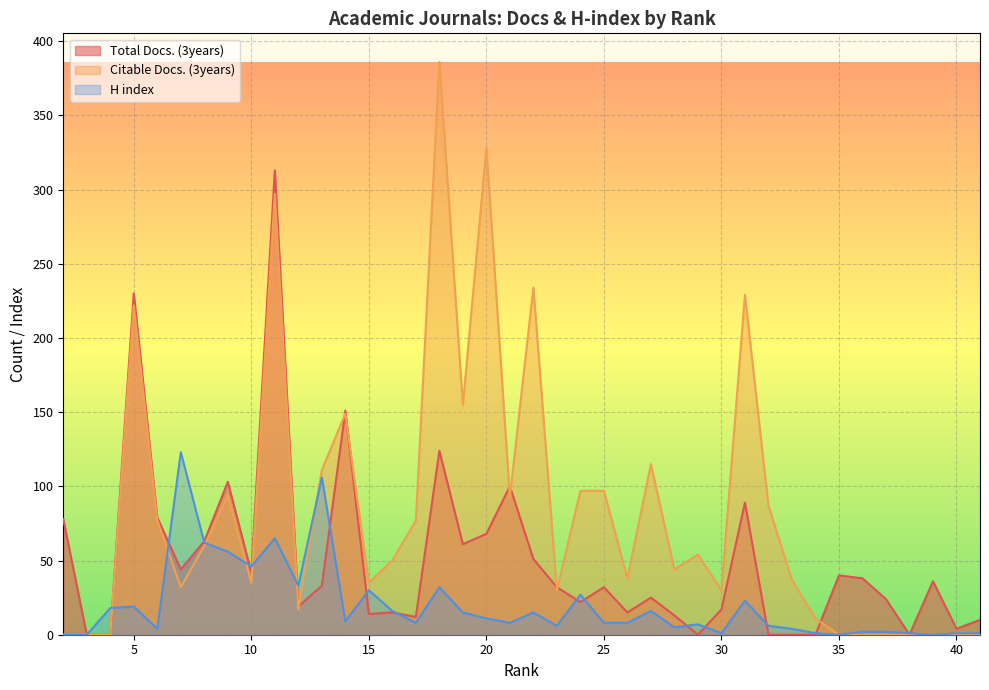

True or false: H index has more than 2 points higher than both neighbors.

True